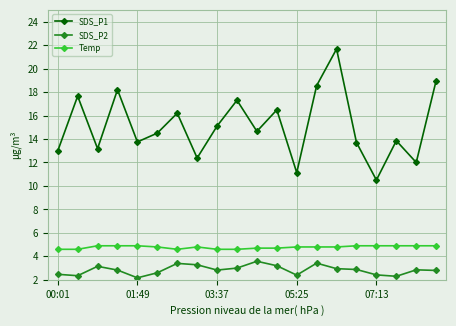

Which series has the widest spread of values?

SDS_P1